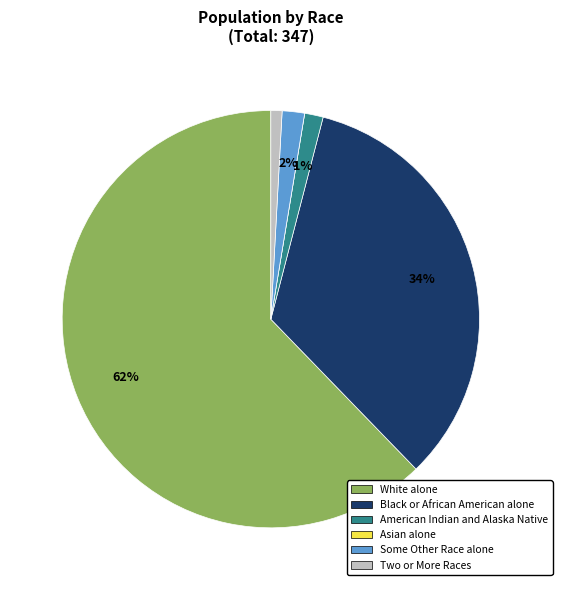

True or false: Some Other Race alone accounts for 2% of the total.

True